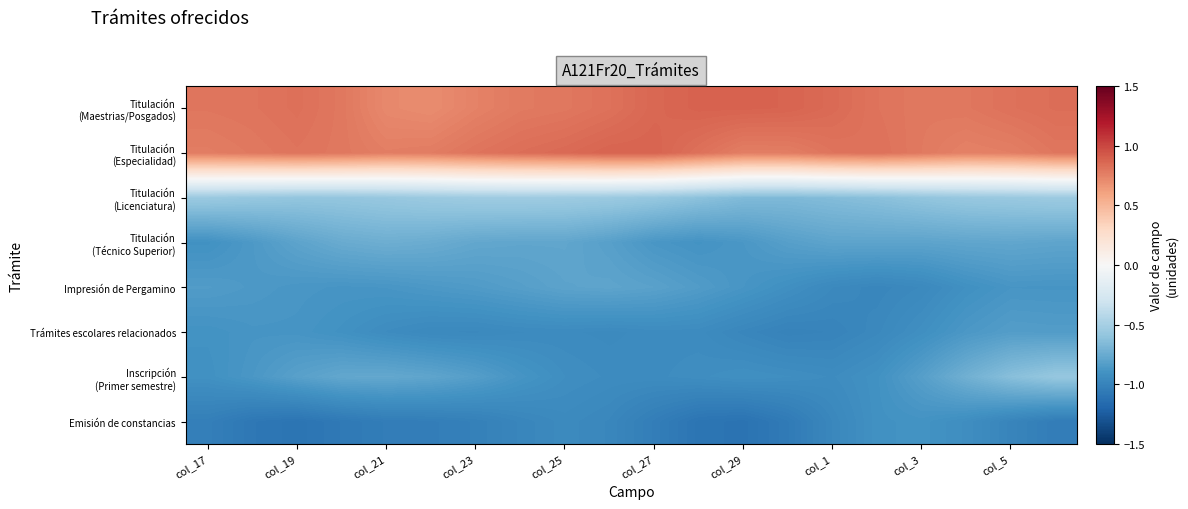

What is the greatest value displayed?

0.9